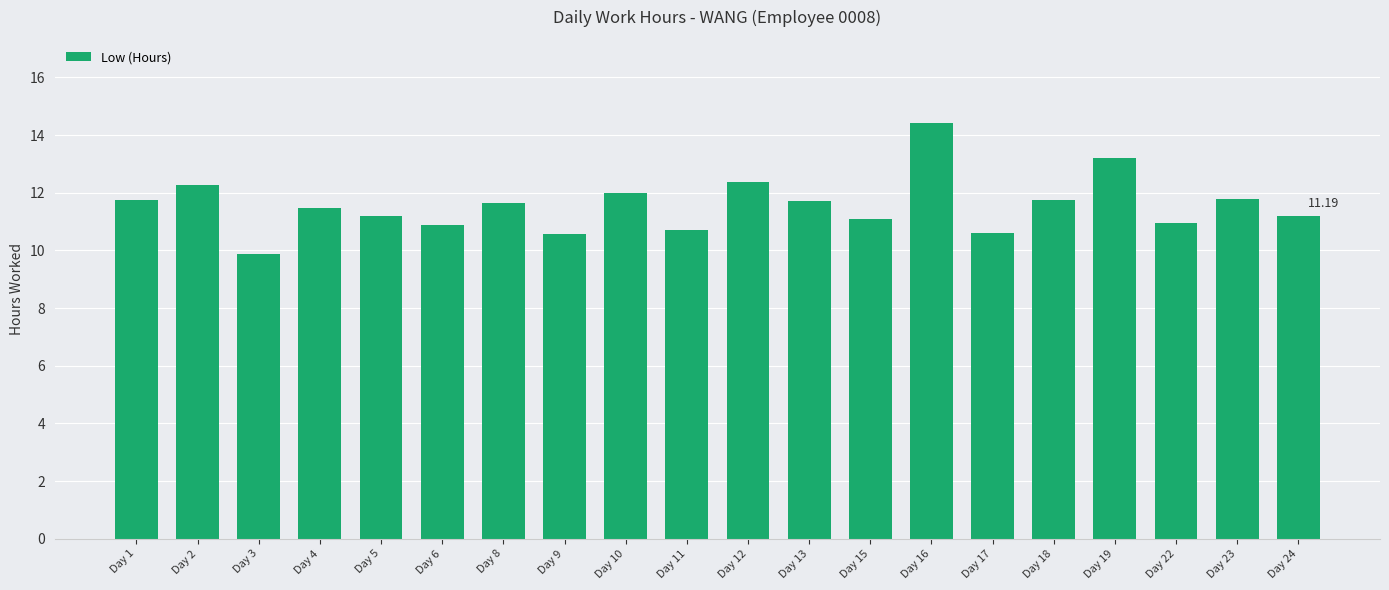

What is the ratio of the value at Day 12 to the value at Day 6?

1.1